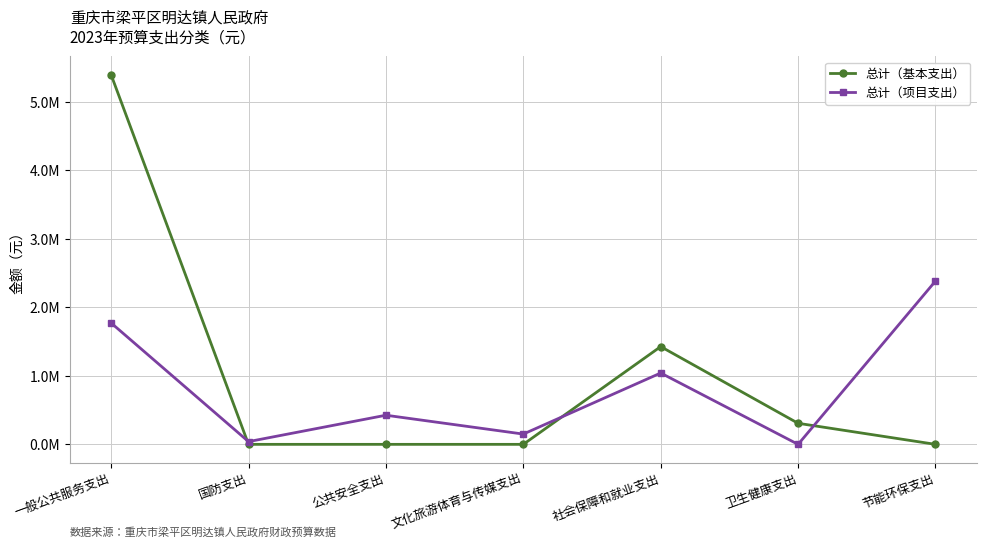

What are all the series names shown in the legend?

总计（基本支出）, 总计（项目支出）